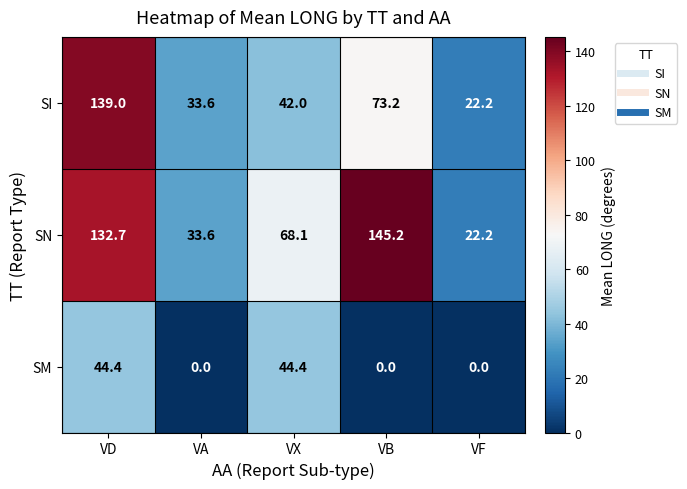

List the labels in order of SN value, smallest first.

VF, VA, VX, VD, VB